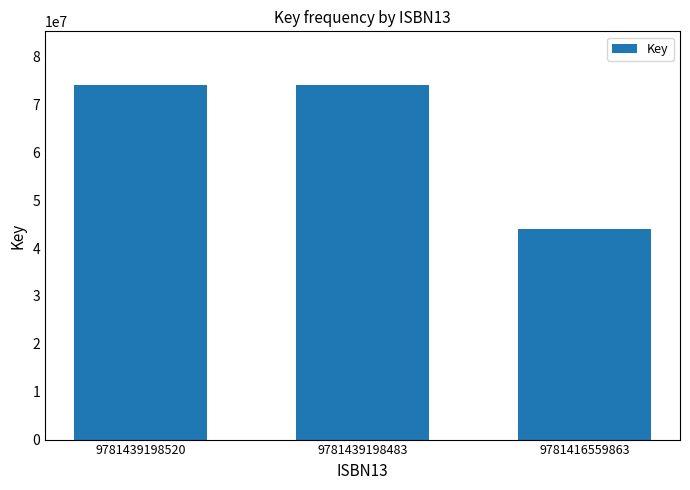

The chart shows a value of 74145760 at 9781439198520. True or false?

True